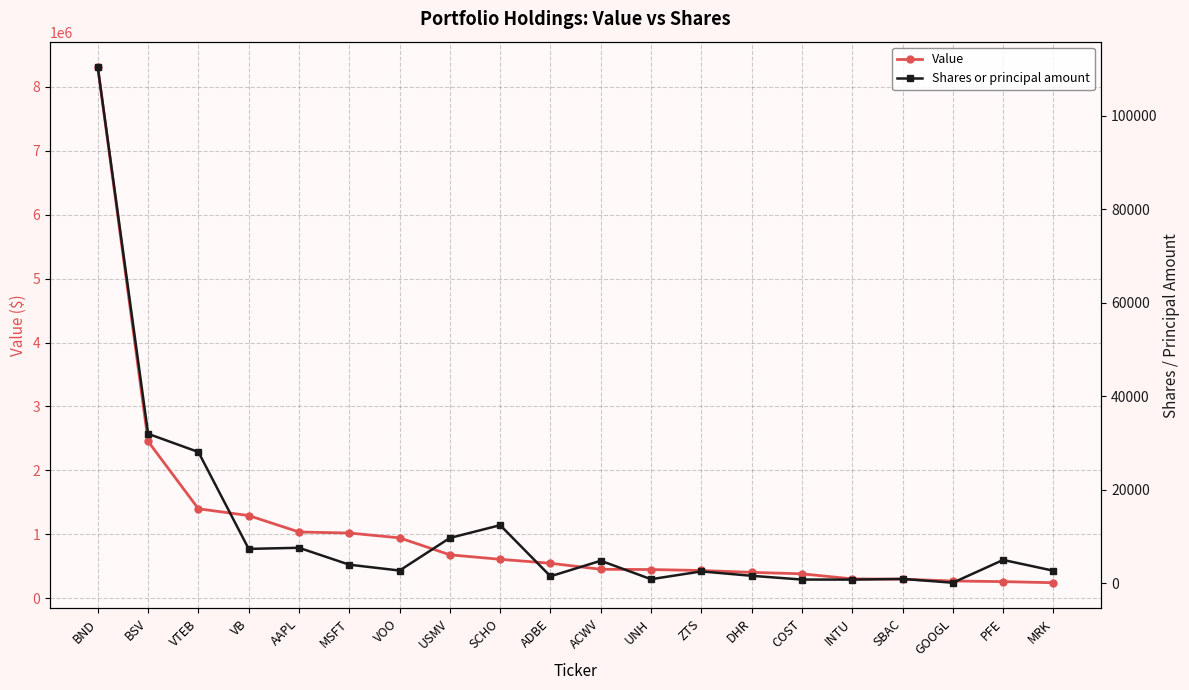

True or false: Value has more than 1 interior local peaks.

False